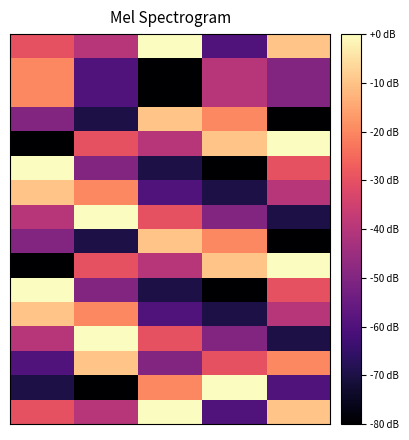

Which label corresponds to the largest value in the chart?

2